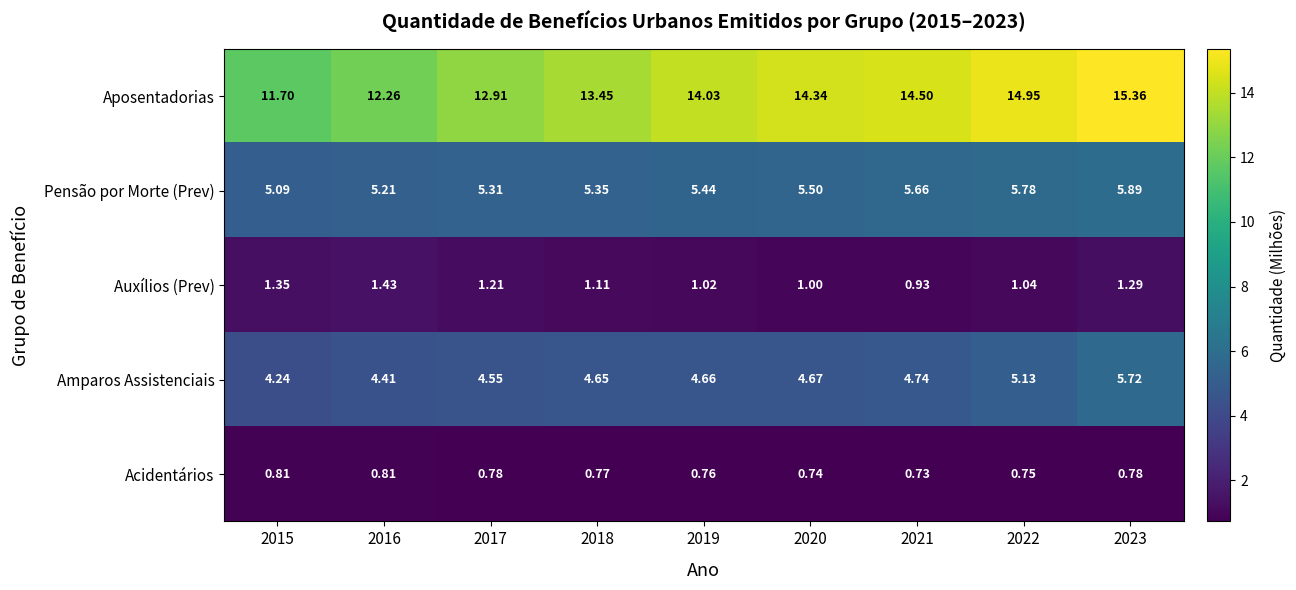

List the series in order of their peak value, highest first.

Aposentadorias, Pensão por Morte (Prev), Amparos Assistenciais, Auxílios (Prev), Acidentários